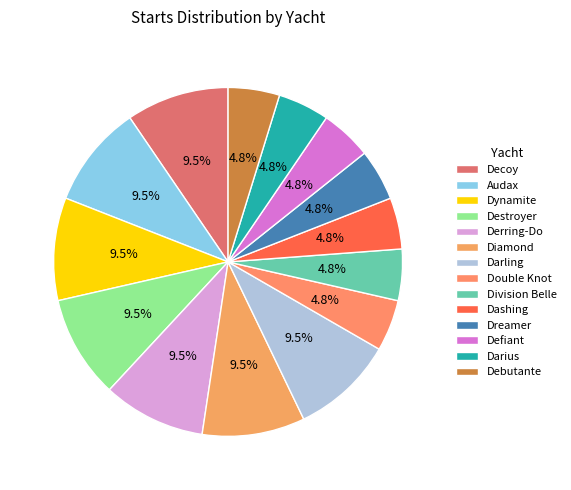

To the nearest percent, what is the difference between the Division Belle and Destroyer slice percentages?

5%